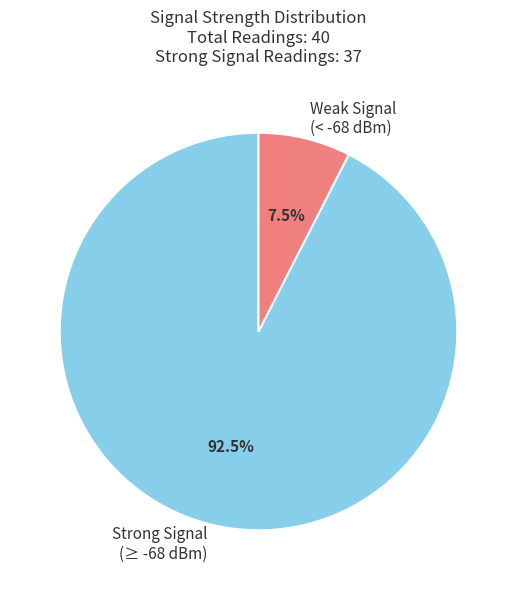

What is the ratio of the value at Strong Signal (≥ -68 dBm) to the value at Weak Signal (< -68 dBm)?

12.3